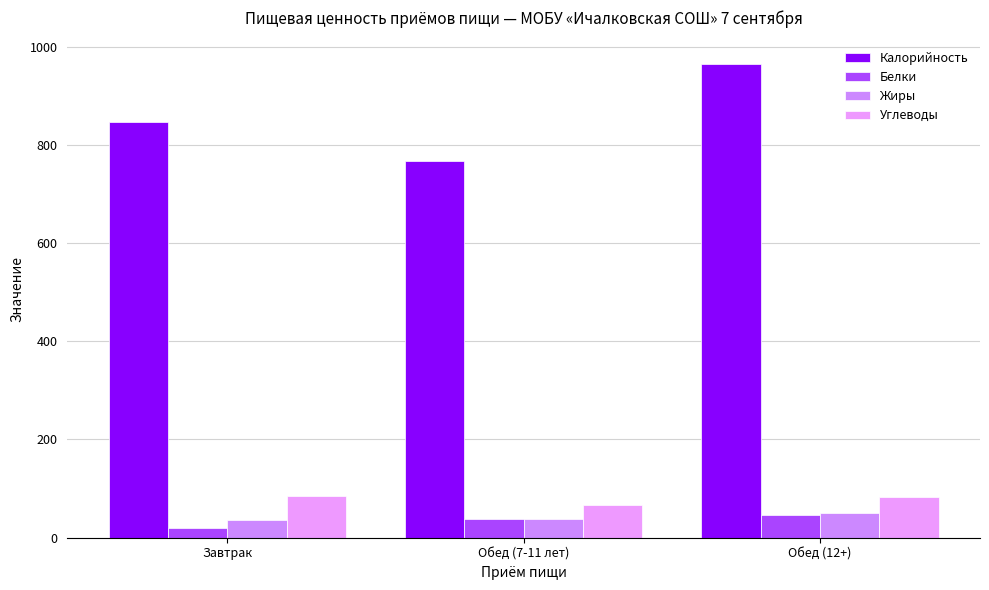

Which series has the widest spread of values?

Калорийность